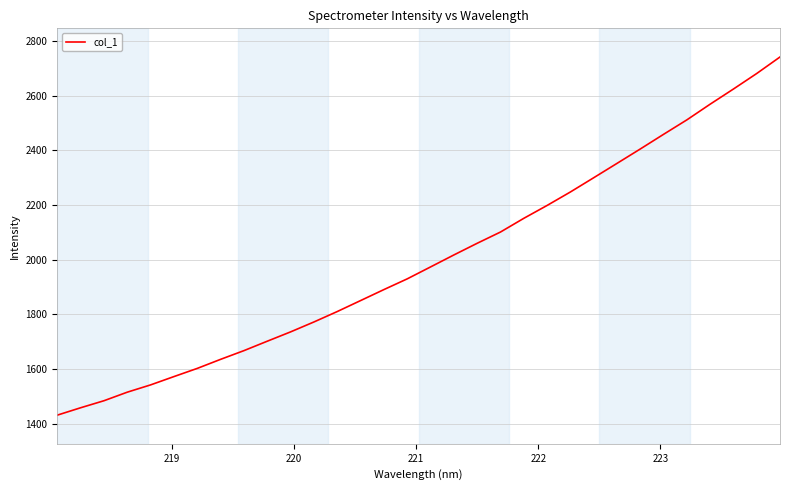

What is the difference between the maximum and minimum values?

1308.8